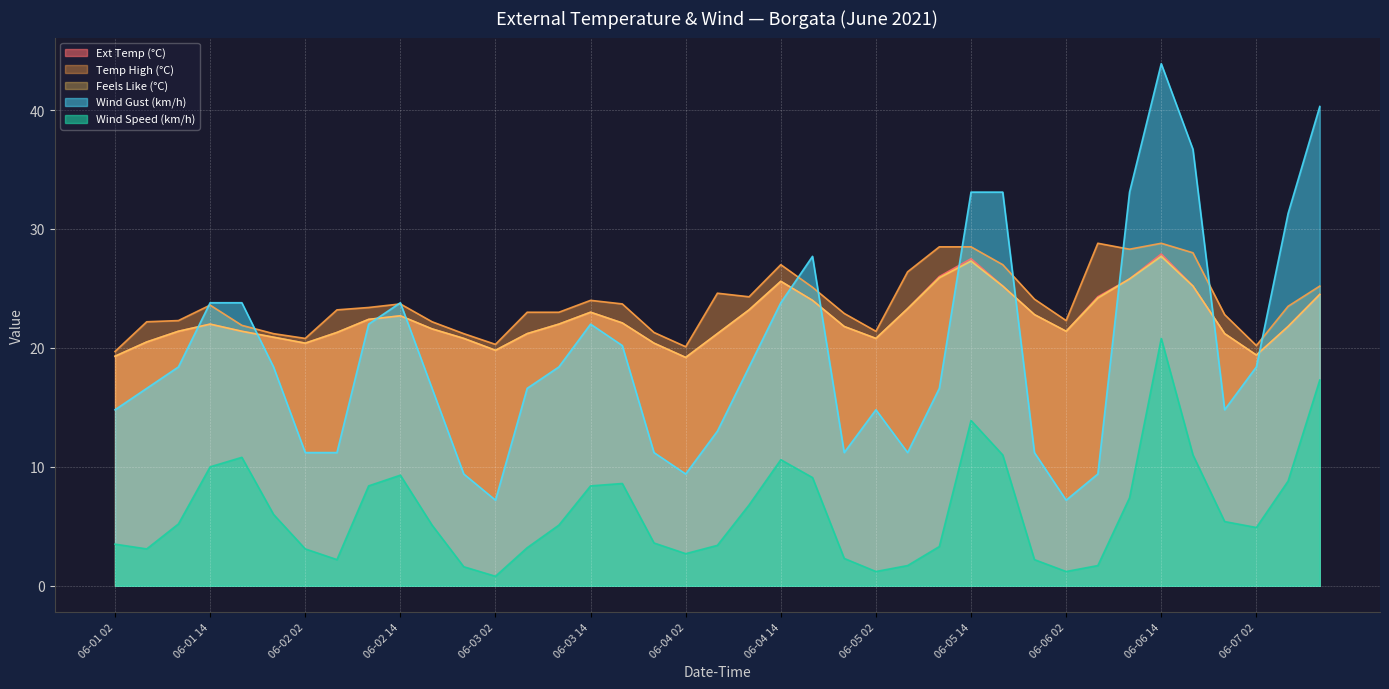

What is the total value across all series at 06-03 06?

85.2